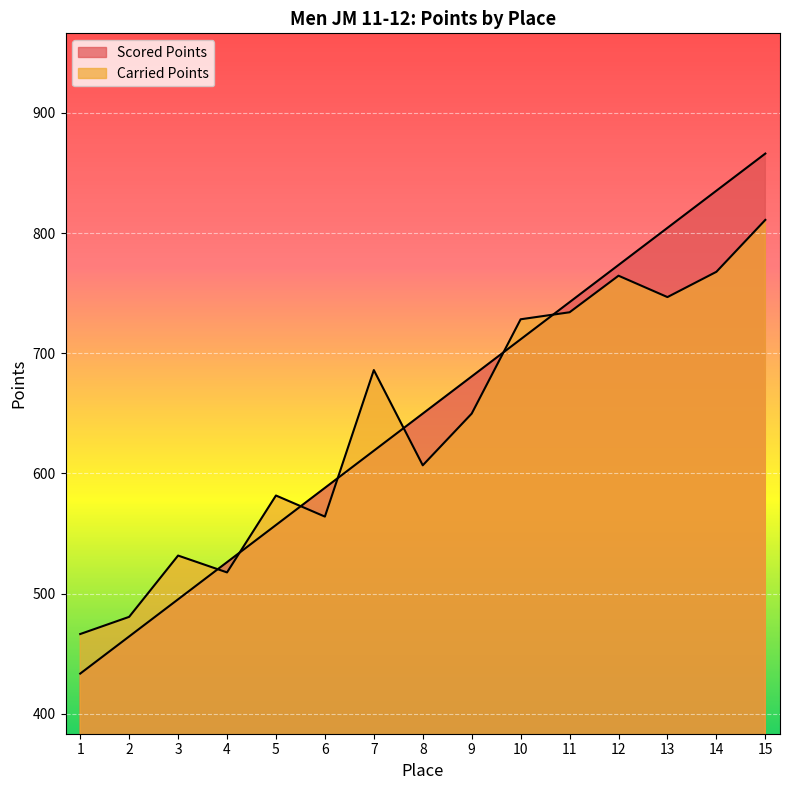

What is the difference between the Carried Points values at 10 and 15?

82.6